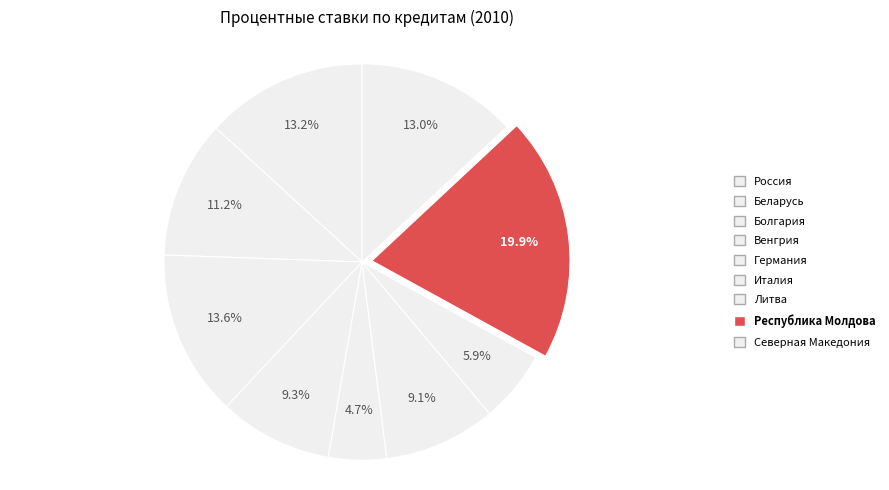

What is the smallest slice in the pie chart?

Германия